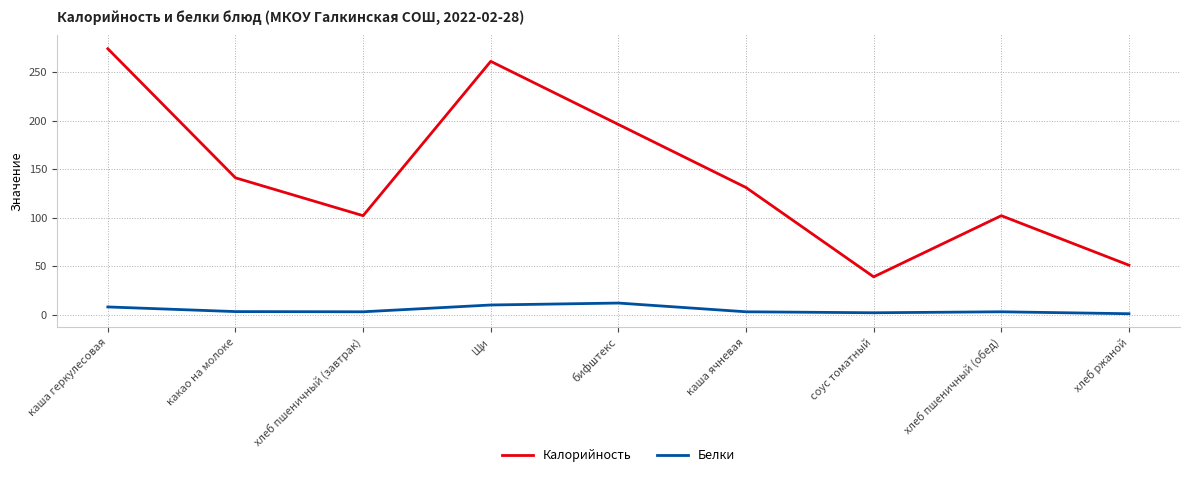

The value of Калорийность at Щи is 261.0. True or false?

True